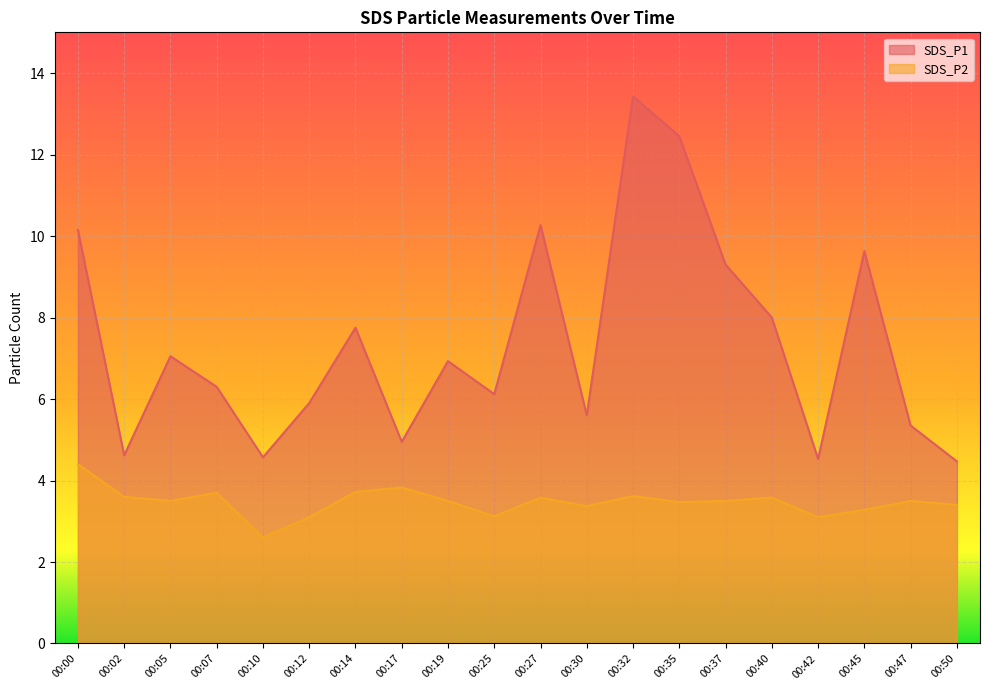

How many data points in SDS_P2 are less than 3?

1